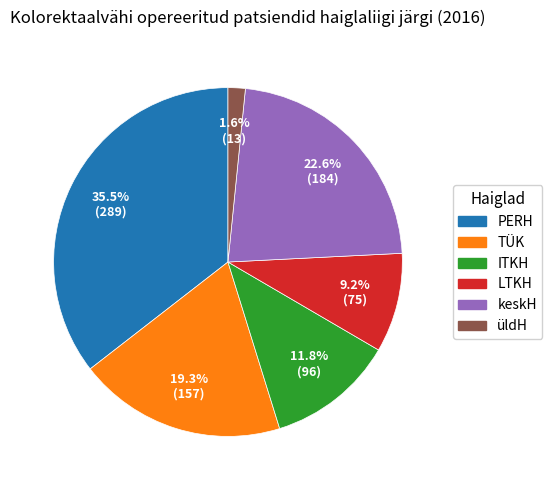

Count the number of slices in the pie.

6